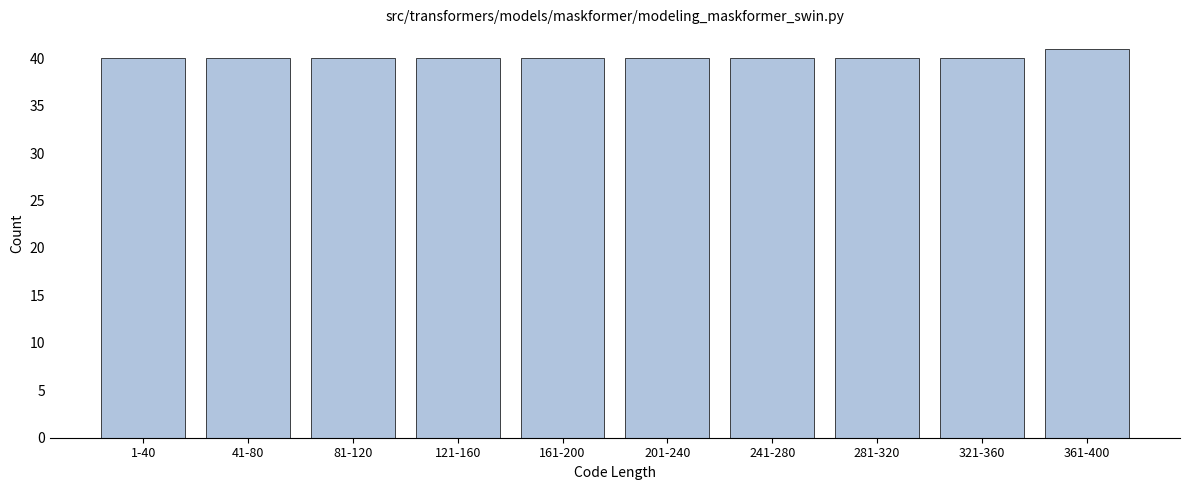

Reading right to left, extract all data points from this chart.

361-400=41	321-360=40	281-320=40	241-280=40	201-240=40	161-200=40	121-160=40	81-120=40	41-80=40	1-40=40